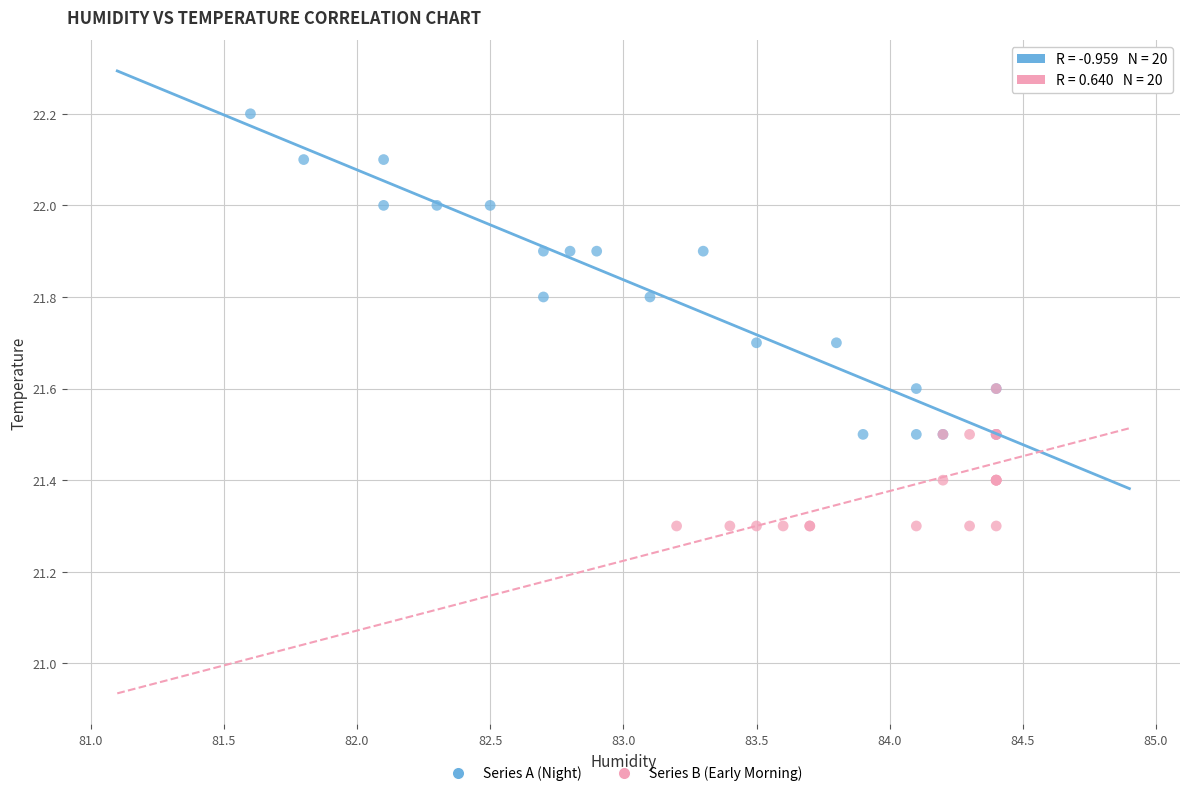

Which series contains the lowest Y value?

Series B (Early Morning)